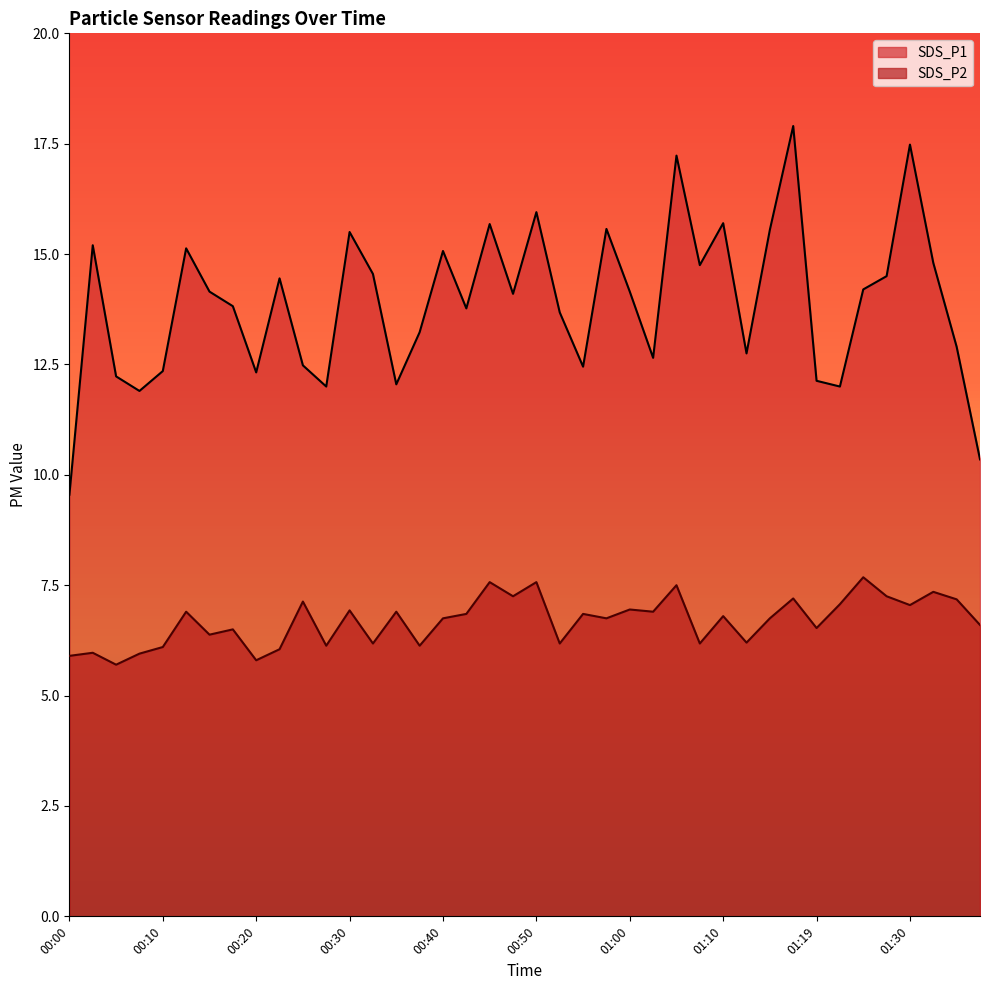

Reading left to right, what are all the values shown in this chart?

SDS_P1: 9.6	15.2	12.2	11.9	12.3	15.1	14.2	13.8	12.3	14.4	12.5	12.0	15.5	14.6	12.1	13.2	15.1	13.8	15.7	14.1	15.9	13.7	12.4	15.6	14.2	12.7	17.2	14.8	15.7	12.8	15.6	17.9	12.1	12.0	14.2	14.5	17.5	14.8	12.9	10.3
SDS_P2: 5.9	6.0	5.7	6.0	6.1	6.9	6.4	6.5	5.8	6.0	7.1	6.1	6.9	6.2	6.9	6.1	6.8	6.8	7.6	7.2	7.6	6.2	6.8	6.8	7.0	6.9	7.5	6.2	6.8	6.2	6.8	7.2	6.5	7.1	7.7	7.2	7.0	7.3	7.2	6.6